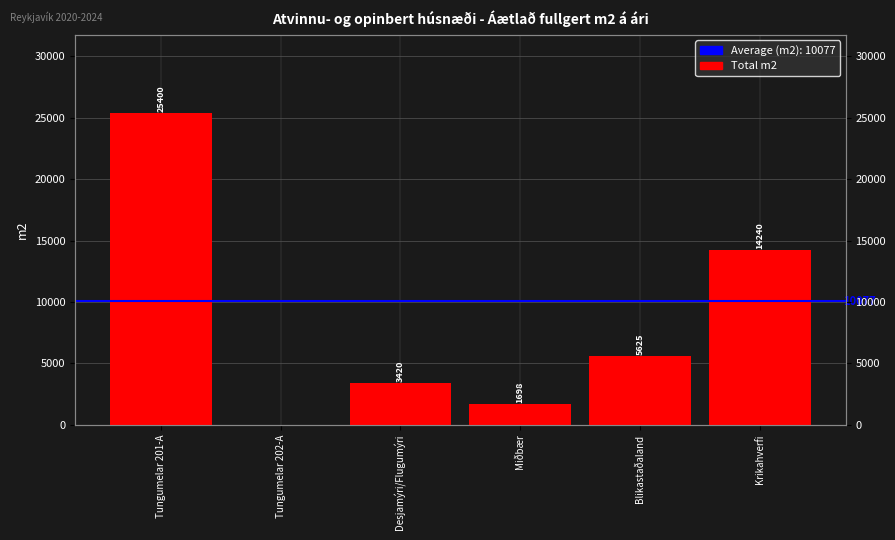

Reading left to right, transcribe all the data shown in this chart.

25400	0	3420	1698	5625	14240